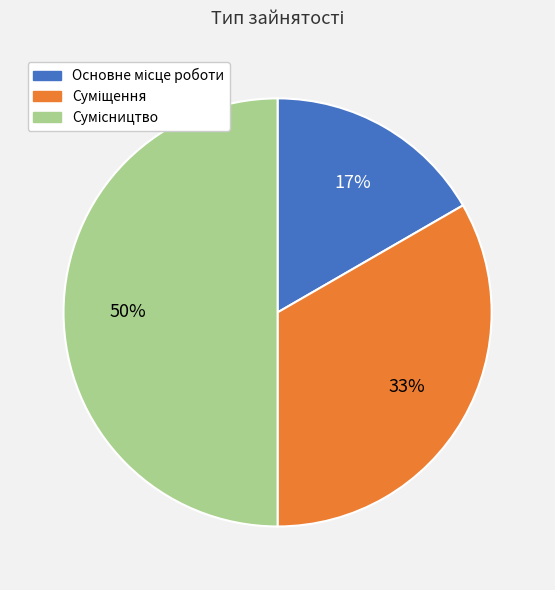

To the nearest percent, what is the average slice percentage?

33%